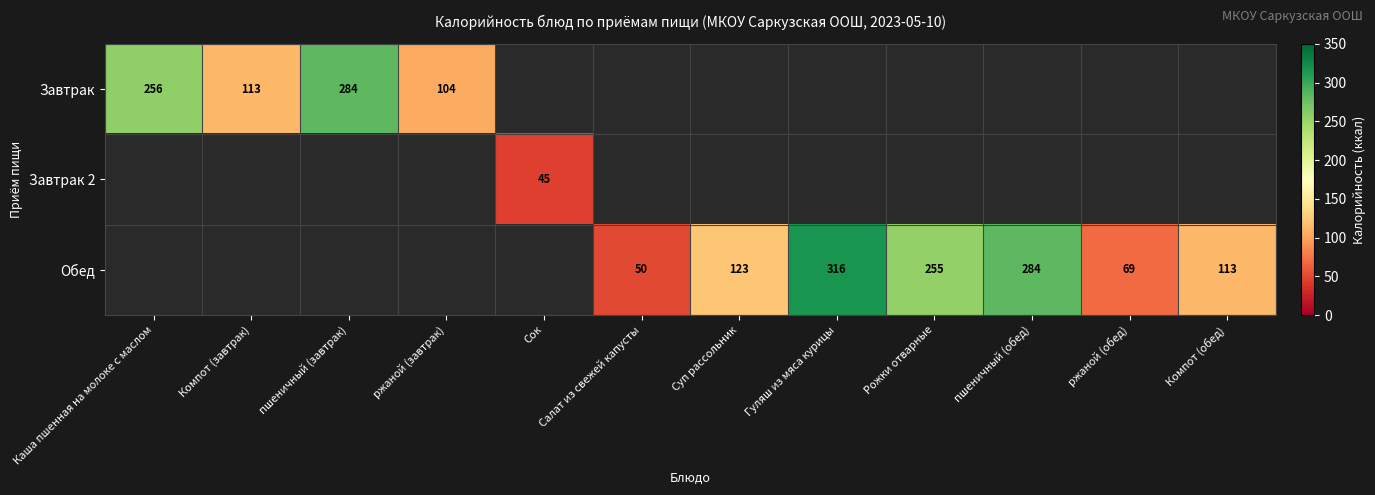

The value of Завтрак at пшеничный (завтрак) is 425. True or false?

False